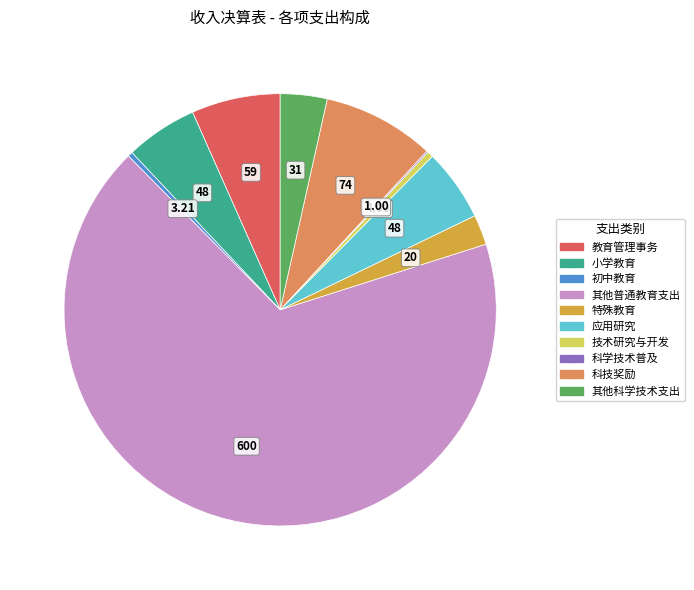

Is there any slice that represents more than half of the pie?

Yes